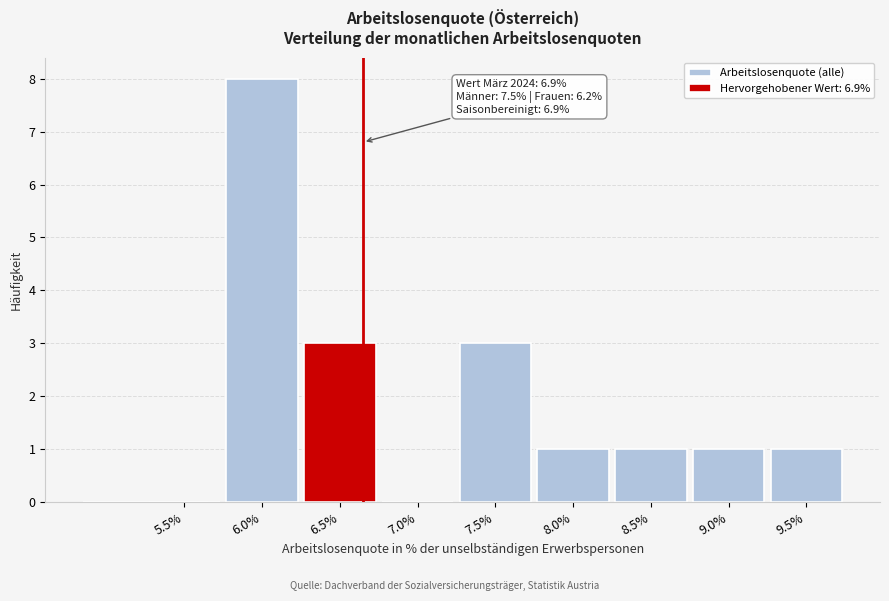

Reading left to right, list all the values displayed in this chart.

5.5%=0	6.0%=8	6.5%=3	7.0%=0	7.5%=3	8.0%=1	8.5%=1	9.0%=1	9.5%=1